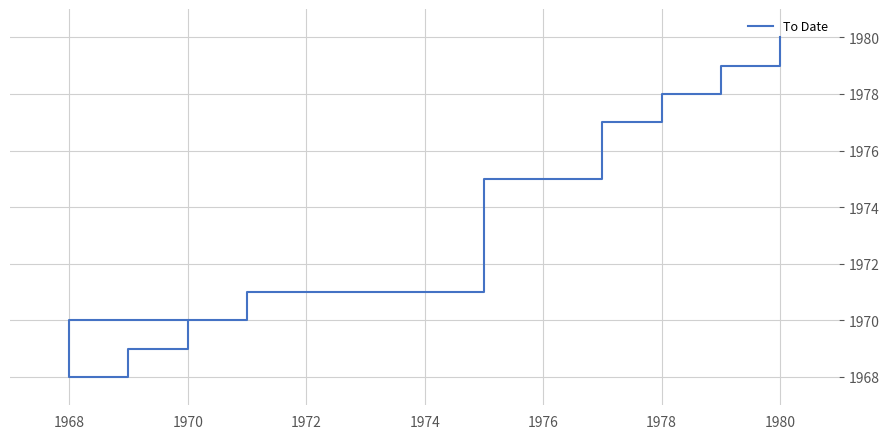

Reading left to right, extract all data points from this chart.

1970	1968	1969	1970	1971	1975	1975	1977	1978	1979	1980